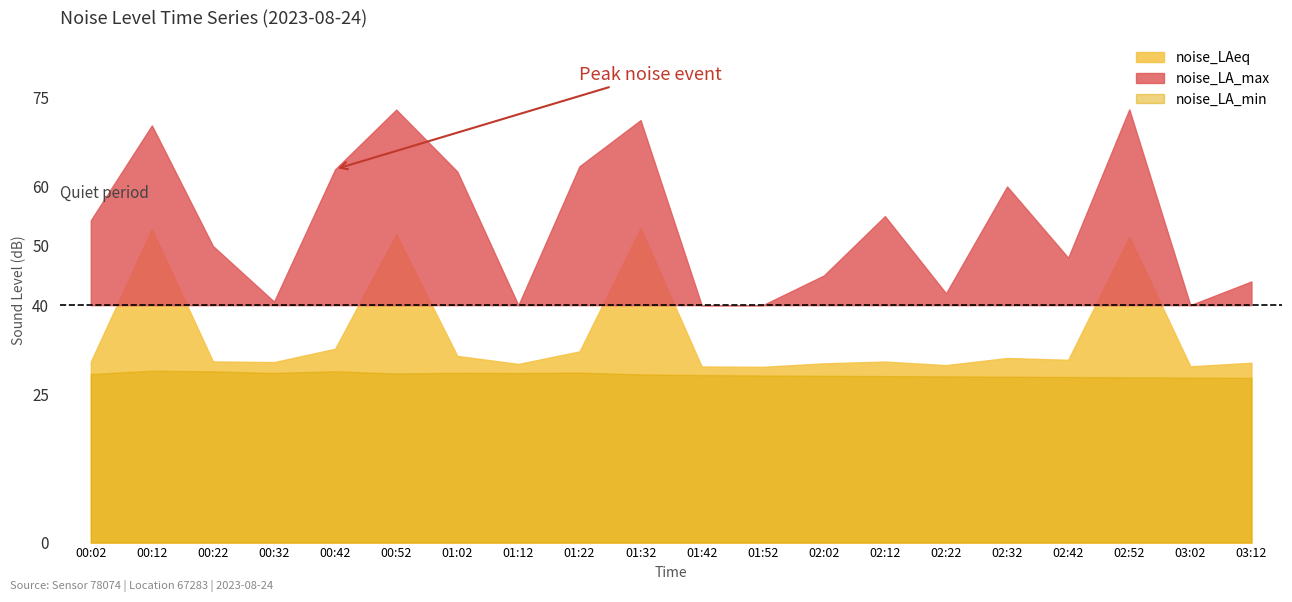

Where is the first local maximum for noise_LAeq?

00:12